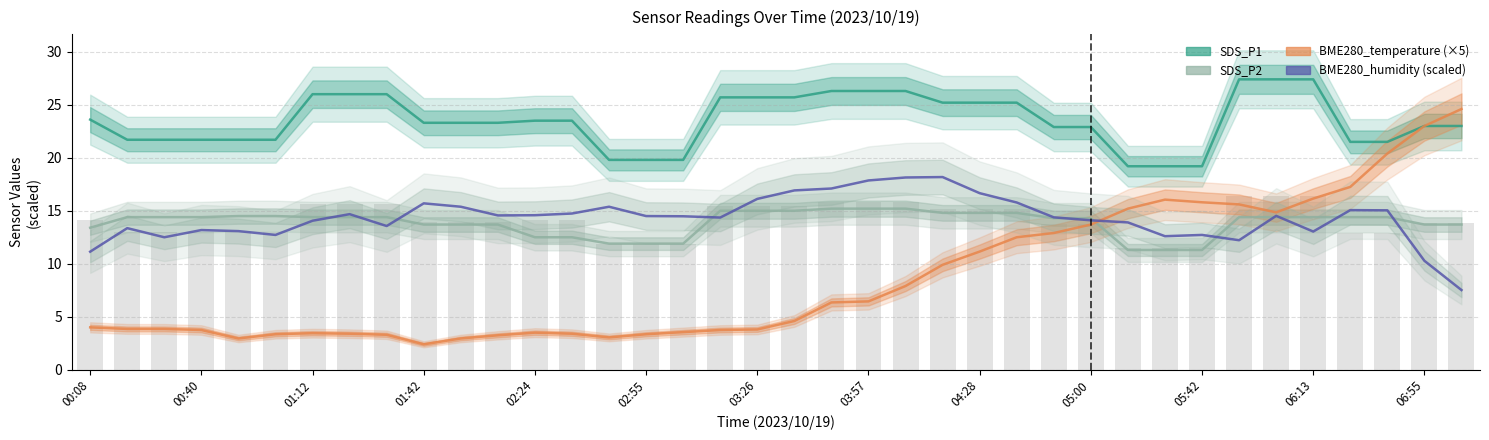

What is the value of the BME280_temperature (×5) bar at the 28th from the left?

13.7